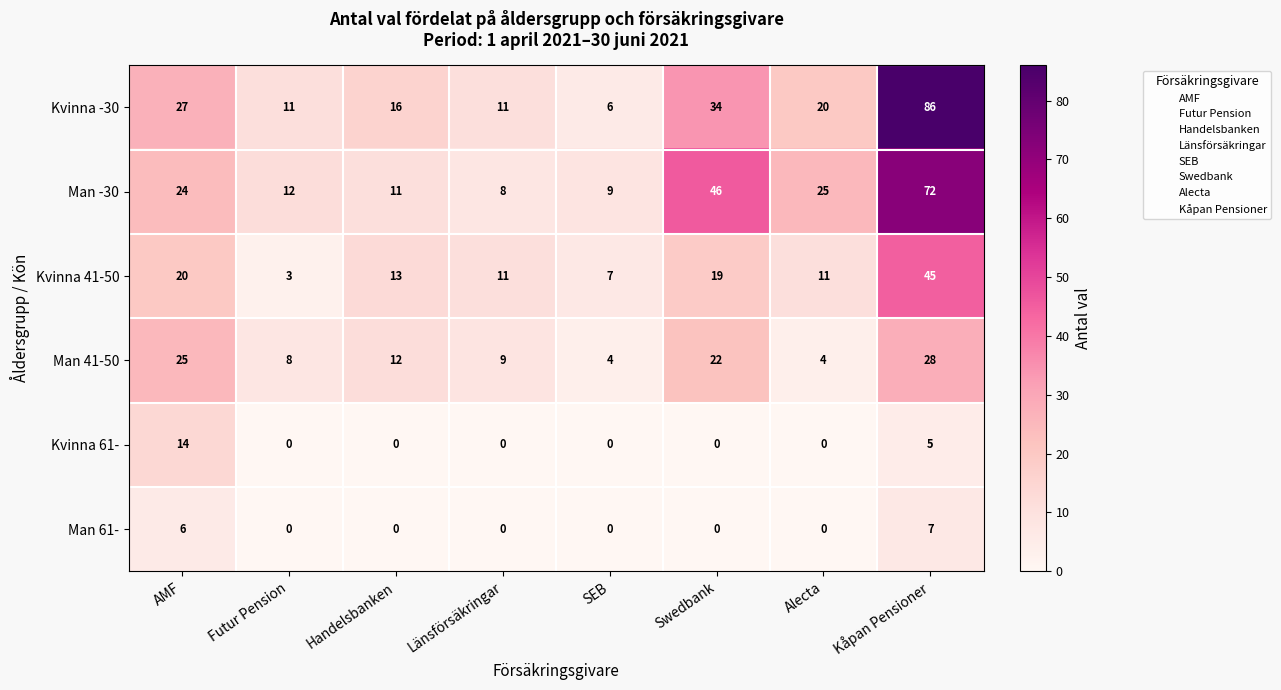

At which category does the chart reach its peak across all series?

Kåpan Pensioner